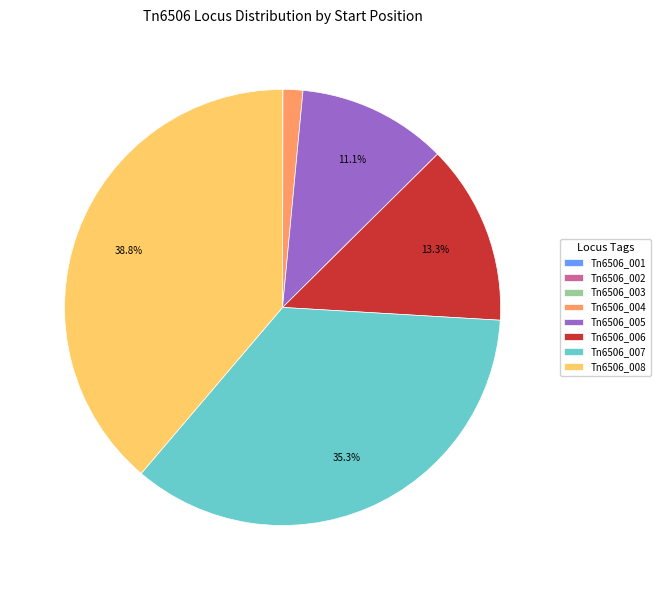

What percentage do Tn6506_005 and Tn6506_007 together represent?

46.4%